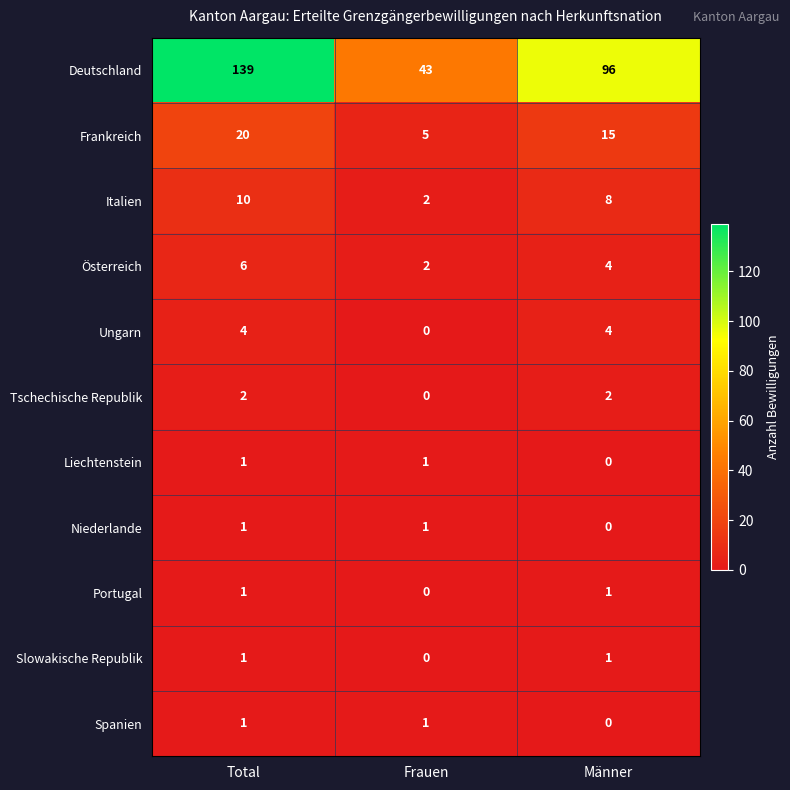

What is the greatest value displayed?

139